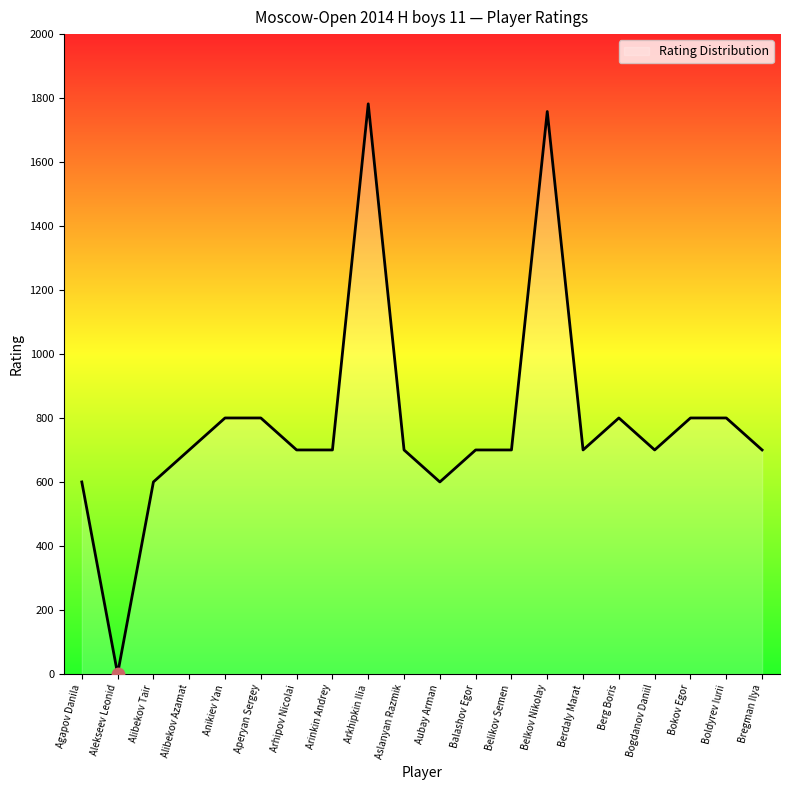

Approximately how many times larger is the value at Belkov Nikolay compared to Aubay Arman?

2.9